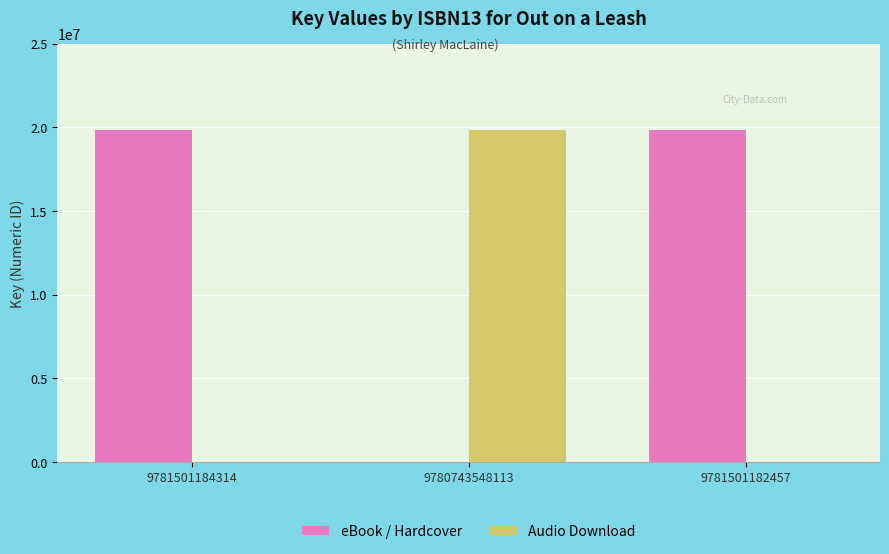

What is the sum of all eBook / Hardcover values?

39703068